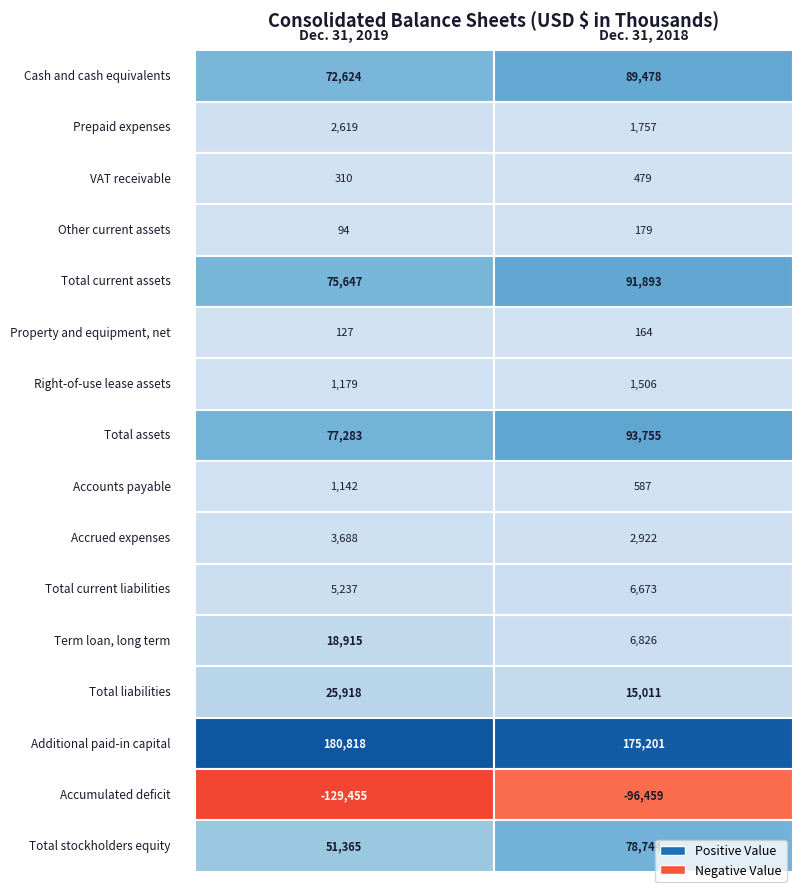

Reading left to right, list all the values displayed in this chart.

Cash and cash equivalents: 72624	89478
Prepaid expenses: 2619	1757
VAT receivable: 310	479
Other current assets: 94	179
Total current assets: 75647	91893
Property and equipment, net: 127	164
Right-of-use lease assets: 1179	1506
Total assets: 77283	93755
Accounts payable: 1142	587
Accrued expenses: 3688	2922
Total current liabilities: 5237	6673
Term loan, long term: 18915	6826
Total liabilities: 25918	15011
Additional paid-in capital: 180818	175201
Accumulated deficit: -129455	-96459
Total stockholders equity: 51365	78744